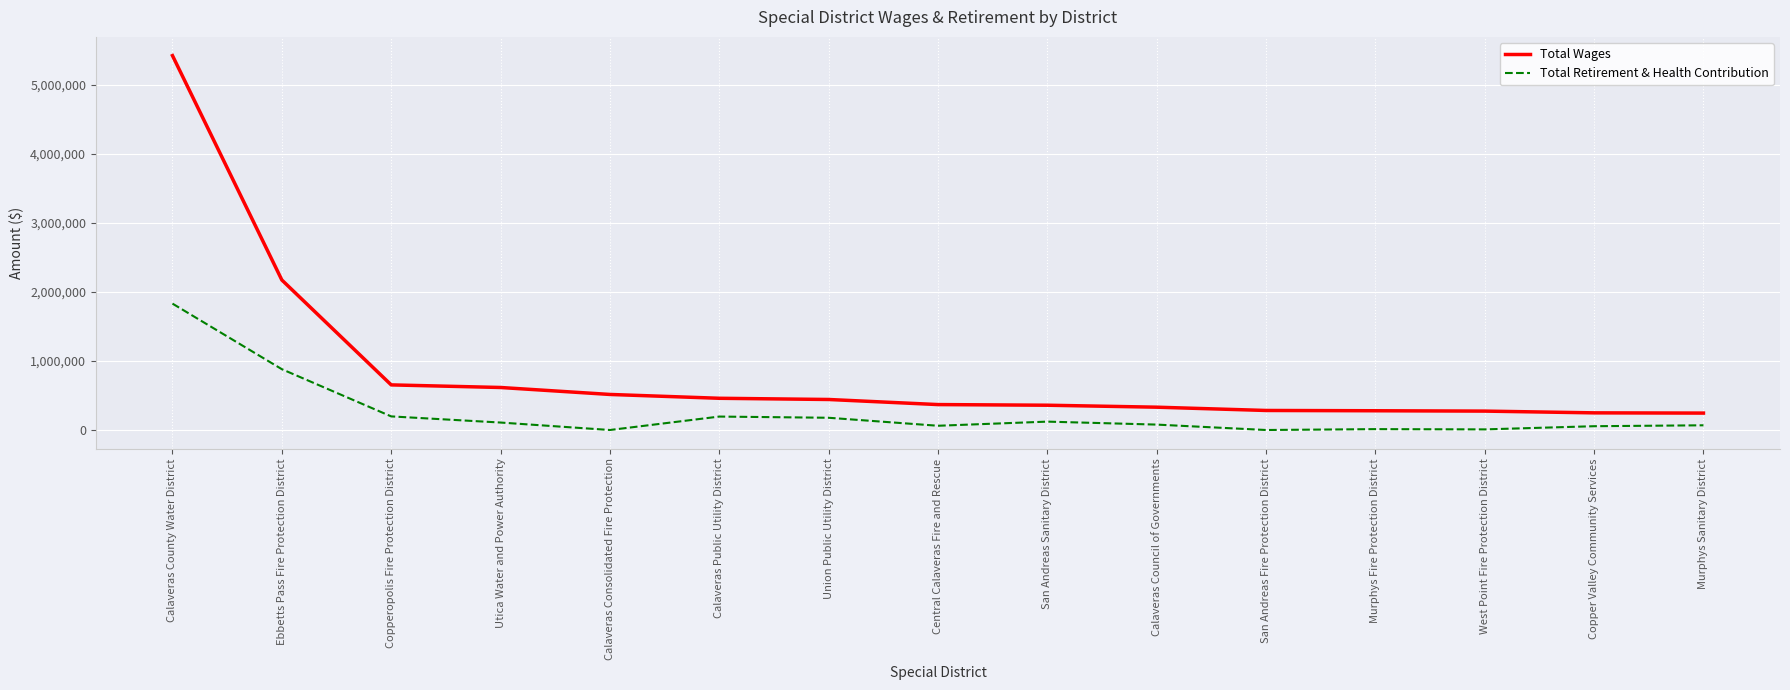

Which series changed the most between Copperopolis Fire Protection District and Murphys Fire Protection District?

Total Wages